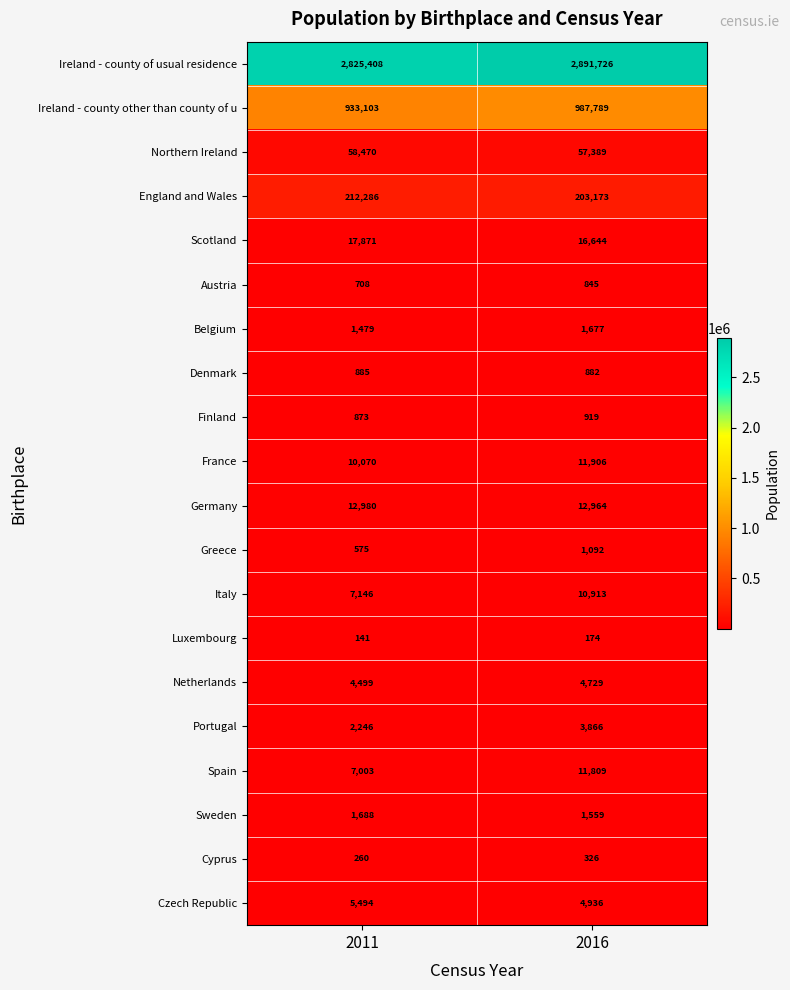

What is the sum of all Netherlands values?

9228